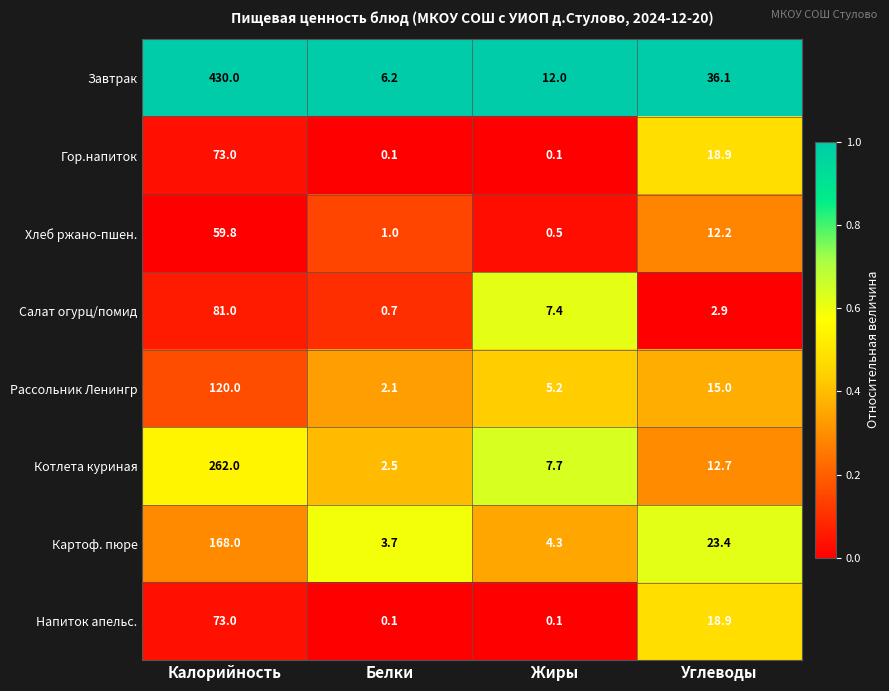

How many categories are shown in the chart?

4